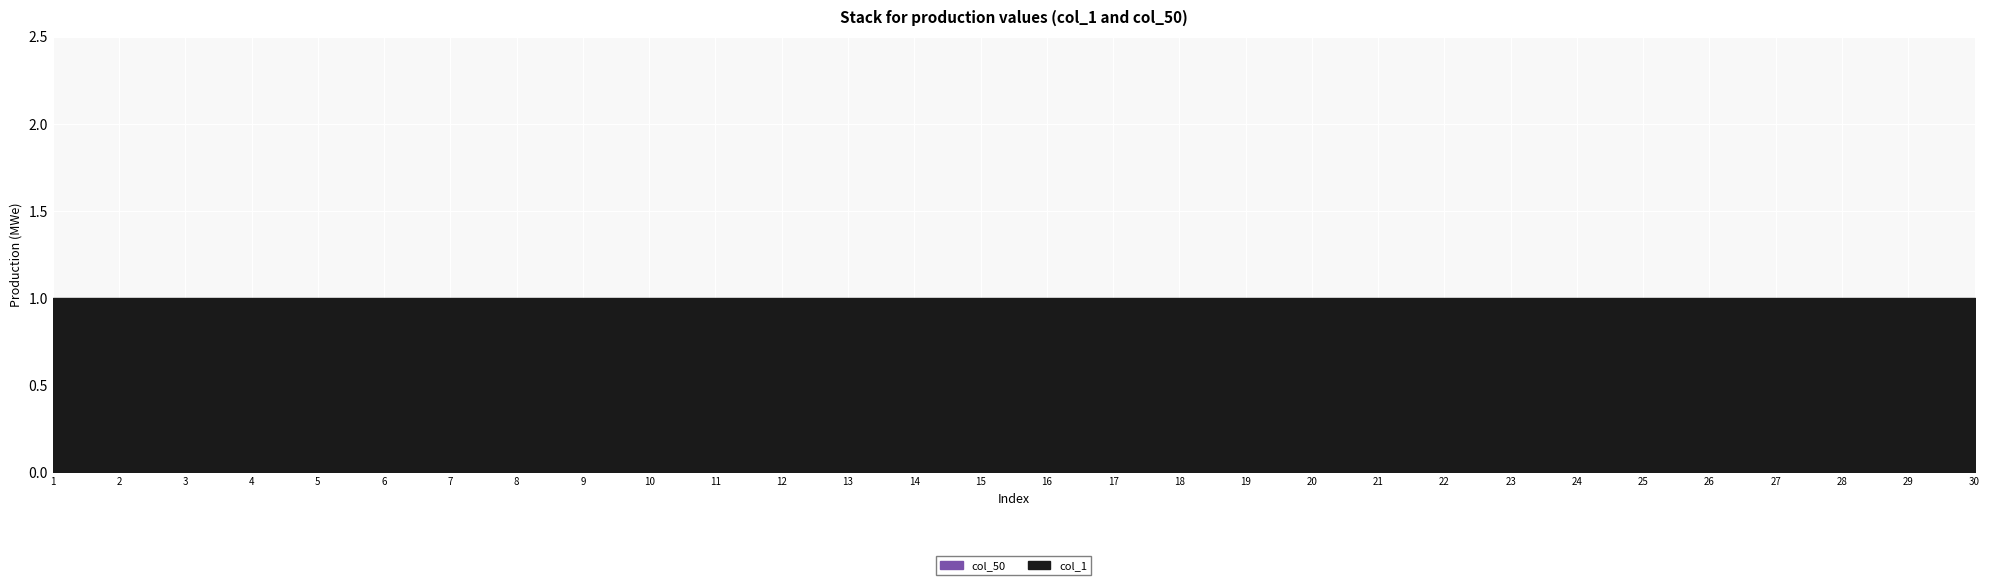

What is the value of the col_1 point at the 17th from the left?

1